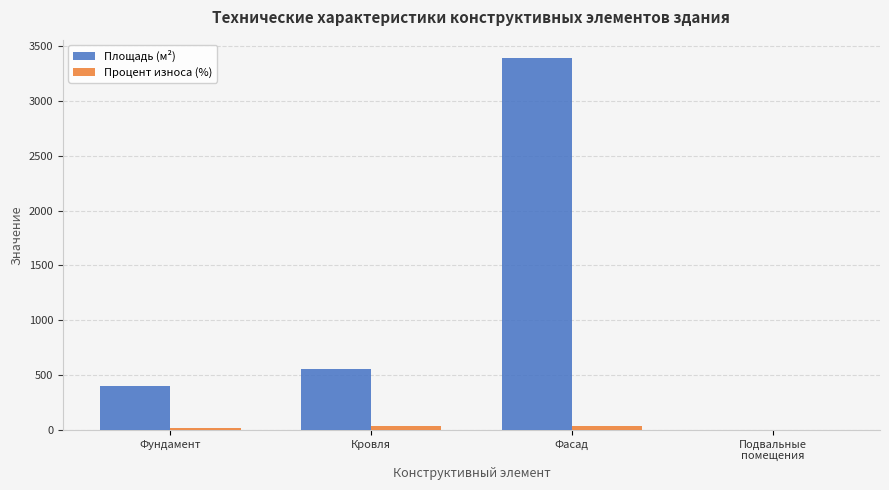

Is it true that Площадь (м²) equals 560 at Кровля?

True